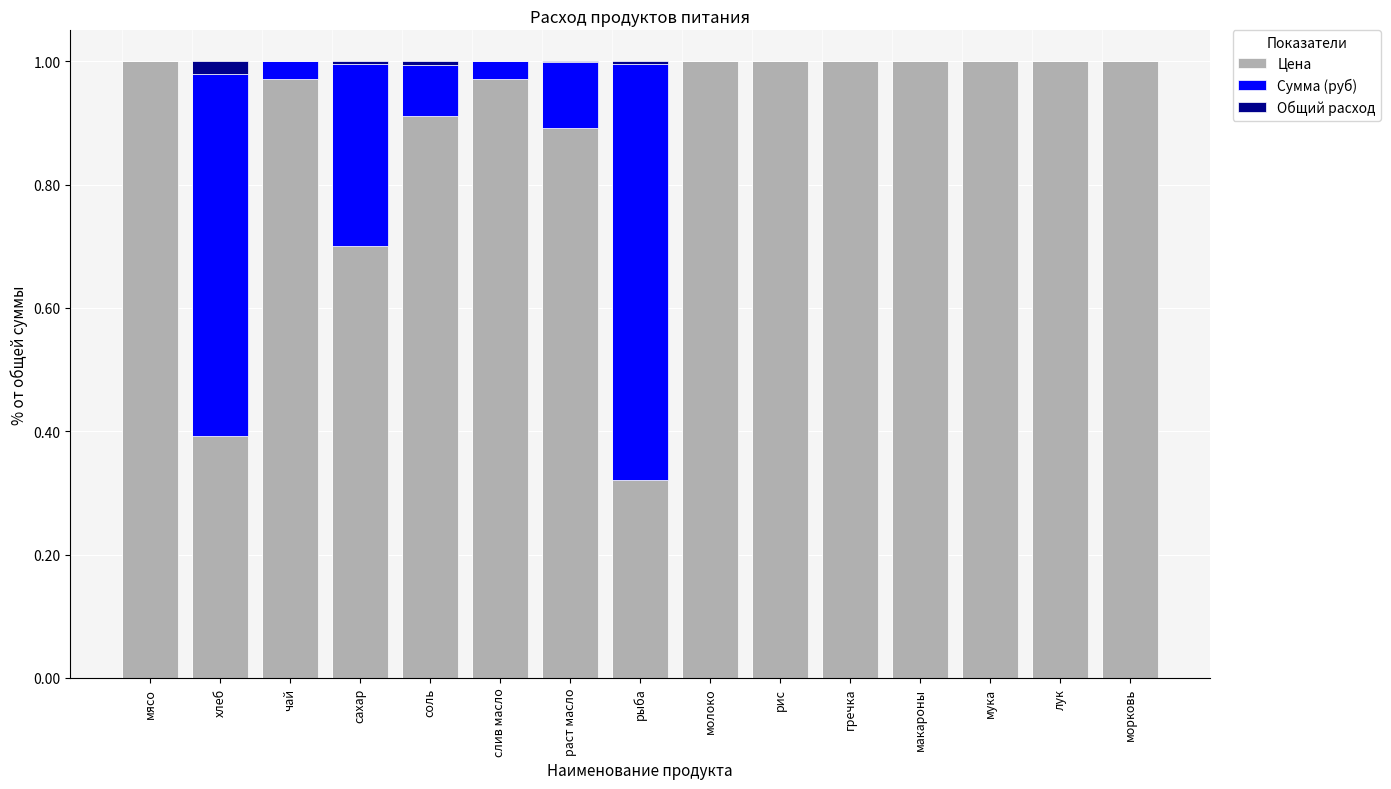

What is the sum of all Цена values?

13.2